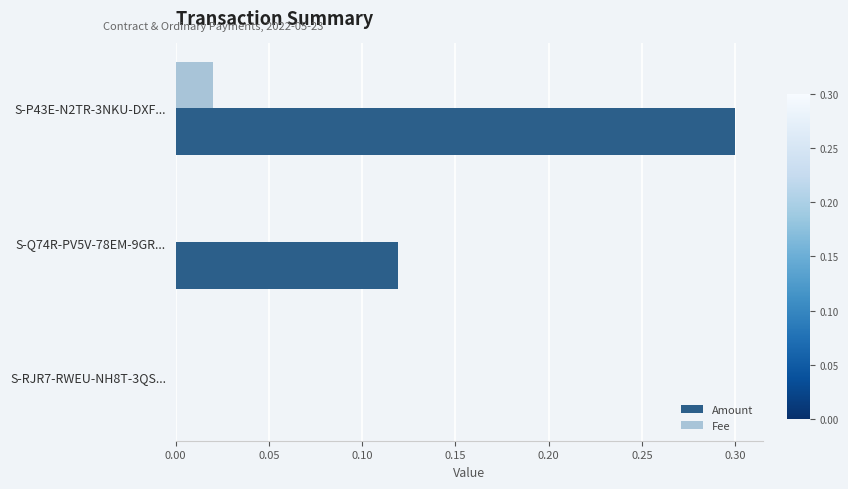

At which category is the sum across all series the highest?

S-P43E-N2TR-3NKU-DXF...